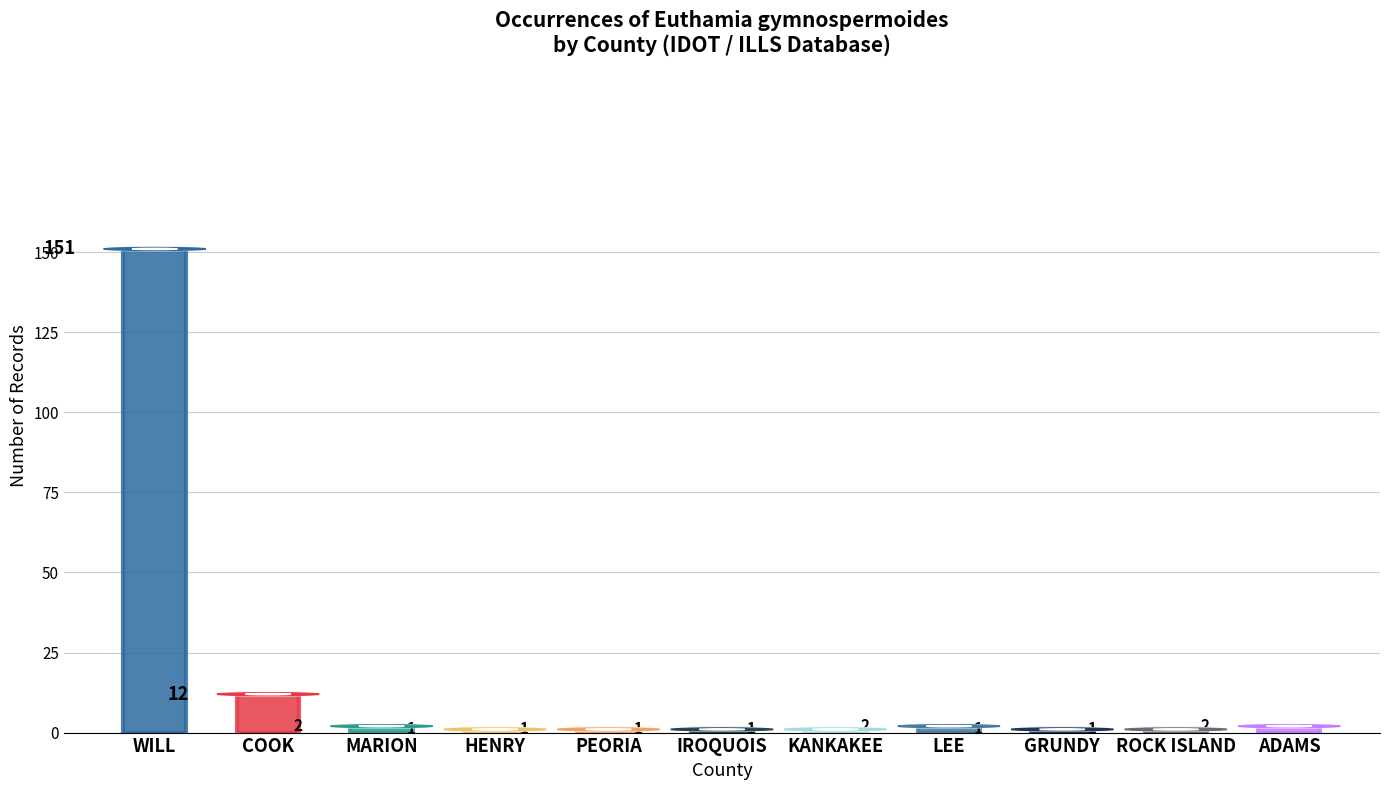

At which category does the chart reach its peak across all series?

WILL